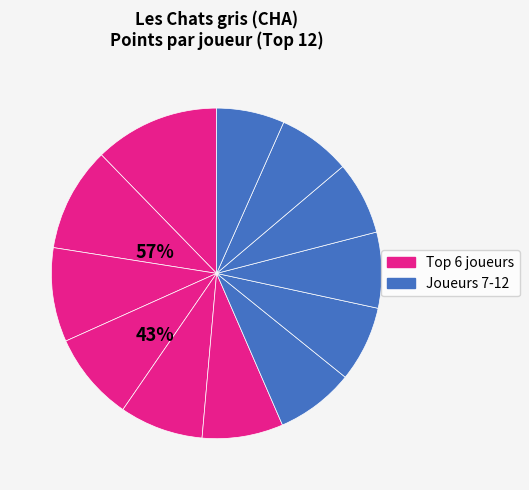

Count the number of slices in the pie.

12